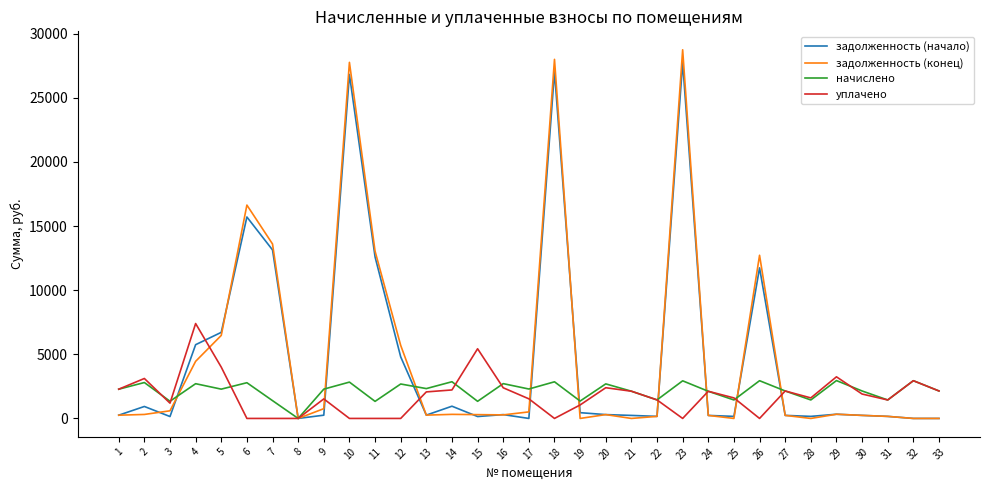

Is it true that задолженность (конец) equals 2619.8 at 26?

False